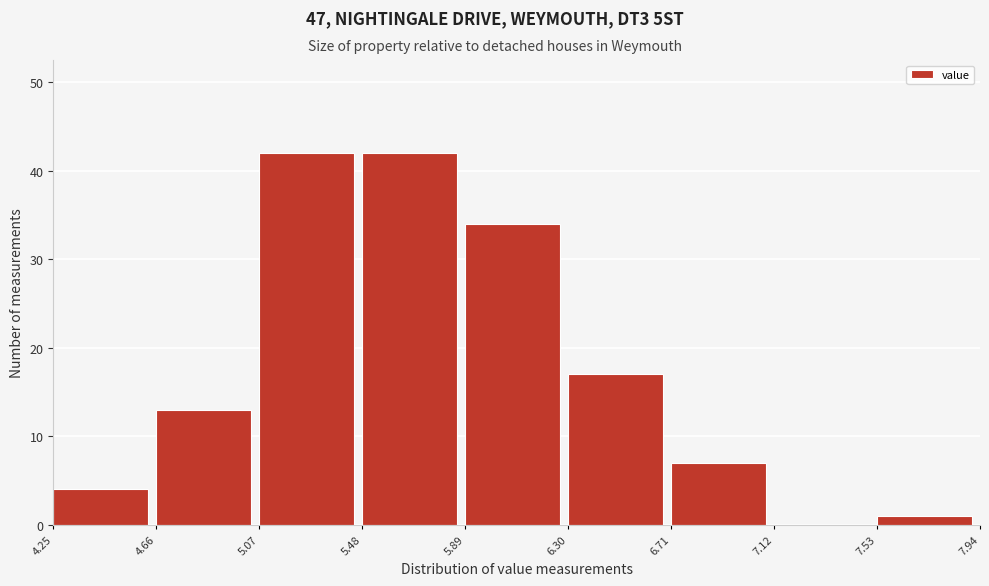

Reading left to right, transcribe this chart: for each bar, give the range it covers on the x-axis and its height. The values are not printed on the chart, so give them approximately, as read against the axis.

4.25 to 4.66: 4
4.66 to 5.07: 13
5.07 to 5.48: 42
5.48 to 5.89: 42
5.89 to 6.30: 34
6.30 to 6.71: 17
6.71 to 7.12: 7
7.12 to 7.53: 0
7.53 to 7.94: 1